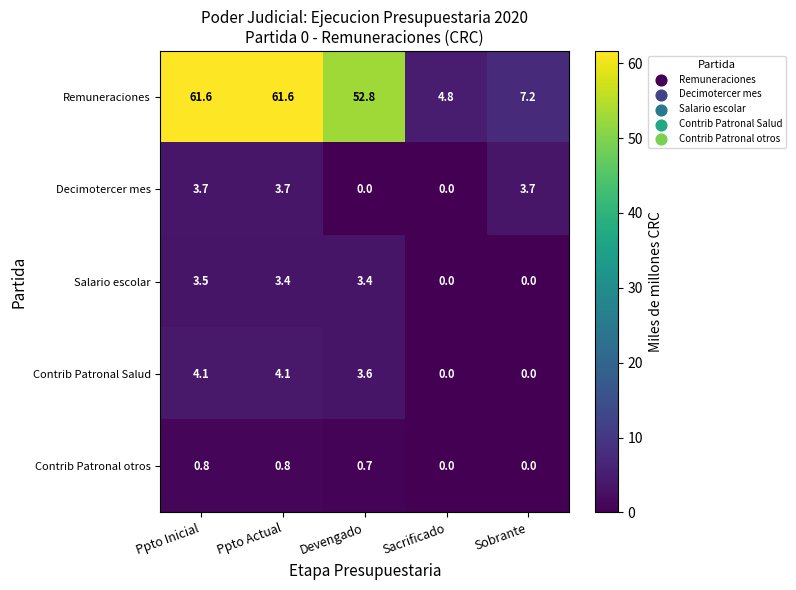

What is the average value of the Contrib Patronal otros series?

0.5